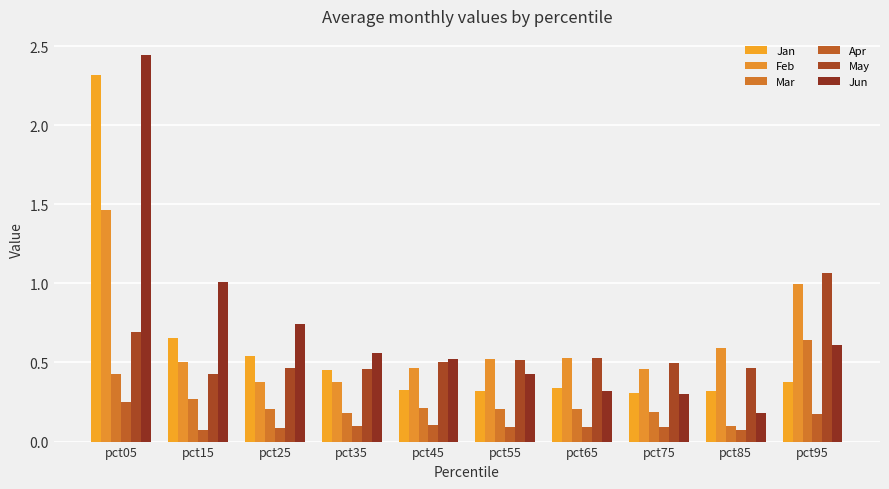

Reading left to right, what are all the values shown in this chart?

Jan: pct05=2.3	pct15=0.7	pct25=0.5	pct35=0.5	pct45=0.3	pct55=0.3	pct65=0.3	pct75=0.3	pct85=0.3	pct95=0.4
Feb: pct05=1.5	pct15=0.5	pct25=0.4	pct35=0.4	pct45=0.5	pct55=0.5	pct65=0.5	pct75=0.5	pct85=0.6	pct95=1.0
Mar: pct05=0.4	pct15=0.3	pct25=0.2	pct35=0.2	pct45=0.2	pct55=0.2	pct65=0.2	pct75=0.2	pct85=0.1	pct95=0.6
Apr: pct05=0.3	pct15=0.1	pct25=0.1	pct35=0.1	pct45=0.1	pct55=0.1	pct65=0.1	pct75=0.1	pct85=0.1	pct95=0.2
May: pct05=0.7	pct15=0.4	pct25=0.5	pct35=0.5	pct45=0.5	pct55=0.5	pct65=0.5	pct75=0.5	pct85=0.5	pct95=1.1
Jun: pct05=2.4	pct15=1.0	pct25=0.7	pct35=0.6	pct45=0.5	pct55=0.4	pct65=0.3	pct75=0.3	pct85=0.2	pct95=0.6